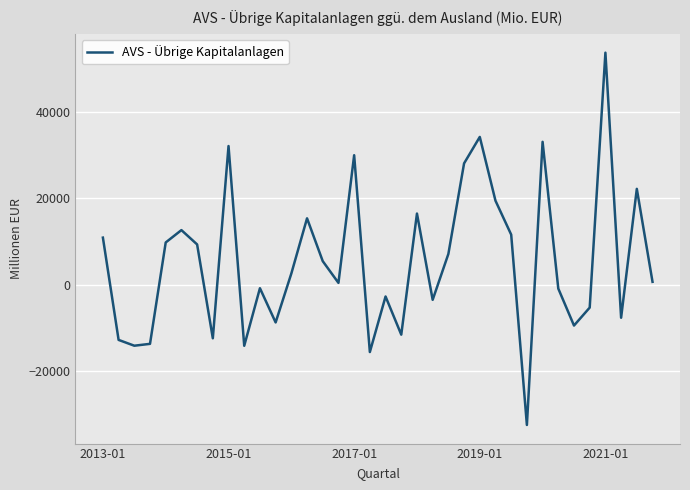

What is the difference between the maximum and minimum values?

86024